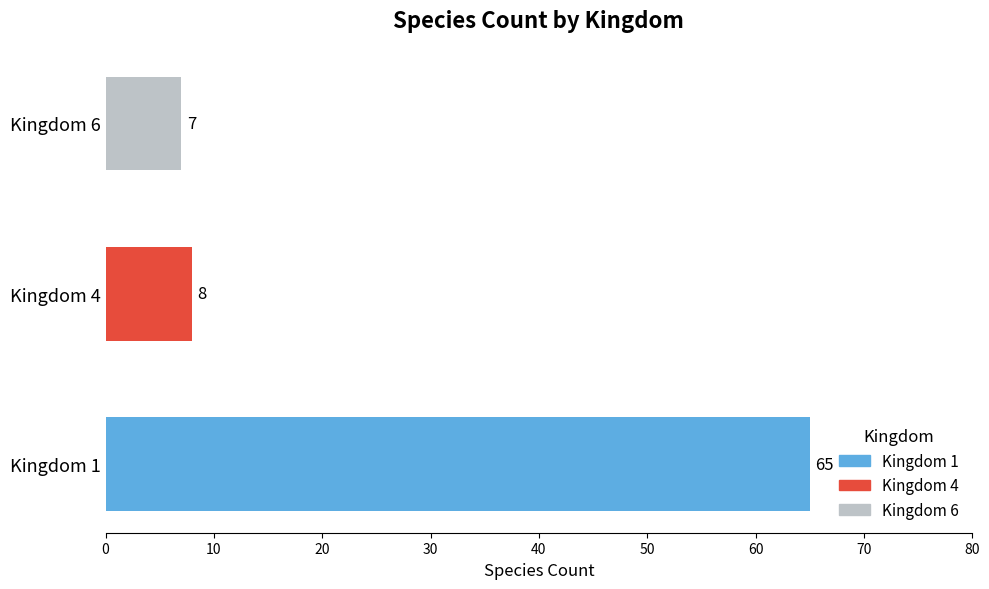

What is the minimum value shown in the chart?

7